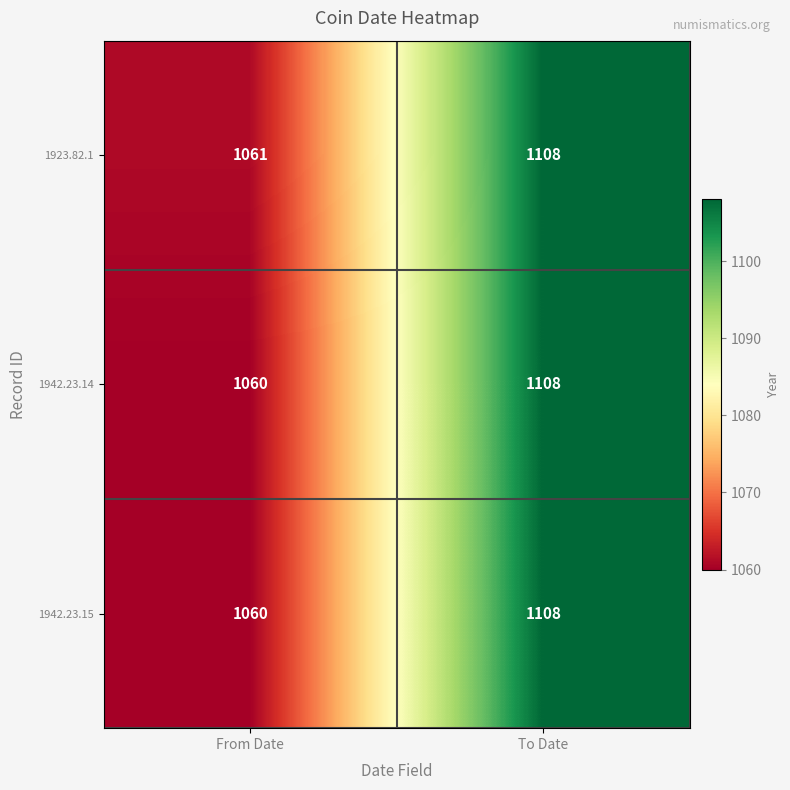

At which label is 1923.82.1 closest to 1084?

From Date